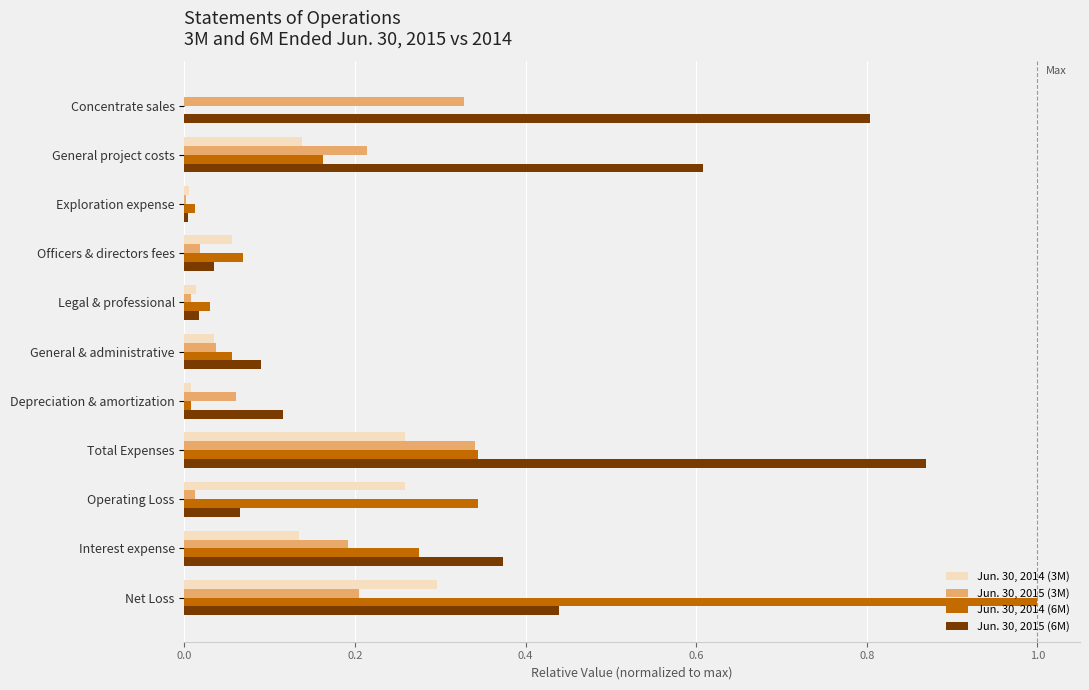

What is the greatest value displayed?

1.0